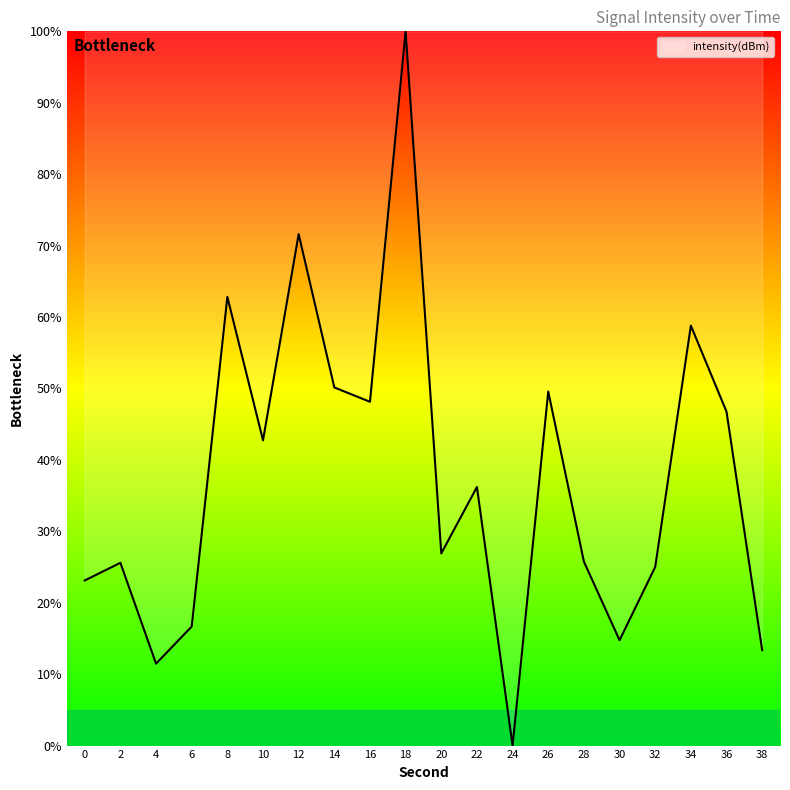

How many interior local peaks (higher than both neighbors) does the data have?

7